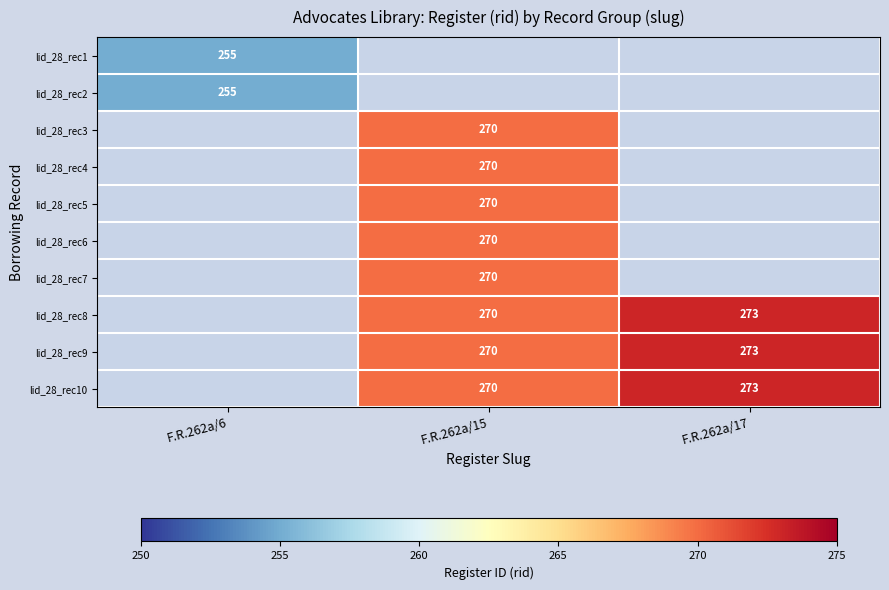

The lid_28_rec1 series shows 255 at F.R.262a/6. True or false?

True